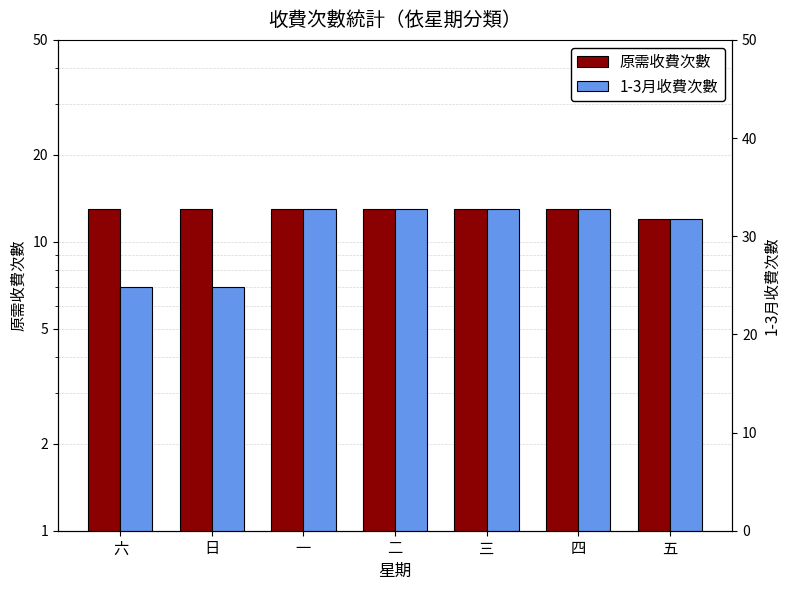

Reading left to right, extract all data points from this chart.

原需收費次數: 13	13	13	13	13	13	12
1-3月收費次數: 7	7	13	13	13	13	12